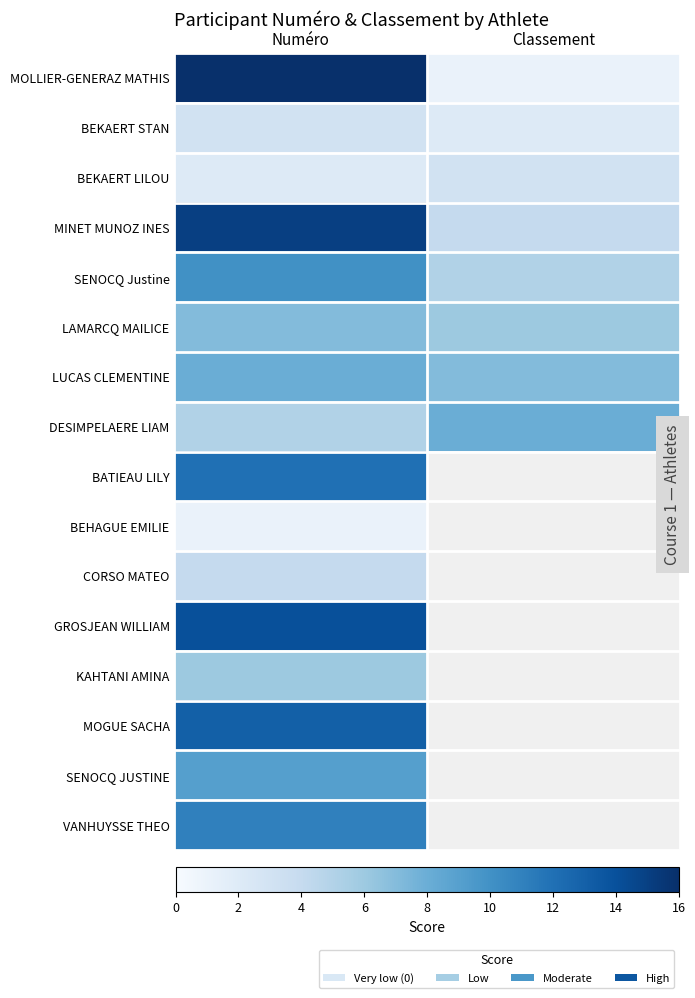

What is the difference between the highest and lowest values at Classement?

7.0